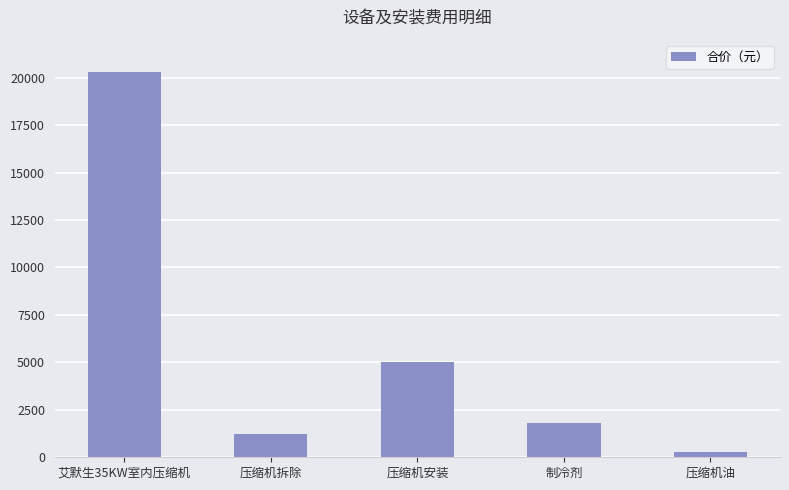

Reading left to right, transcribe all the data shown in this chart.

艾默生35KW室内压缩机=20300	压缩机拆除=1200	压缩机安装=5000	制冷剂=1800	压缩机油=300